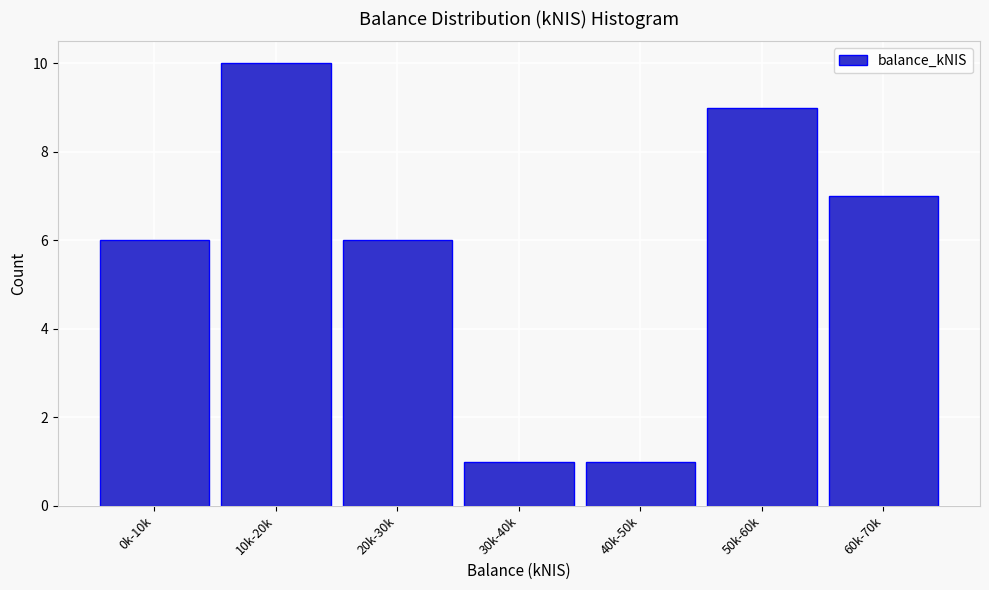

Reading left to right, extract all data points from this chart.

0k-10k=6	10k-20k=10	20k-30k=6	30k-40k=1	40k-50k=1	50k-60k=9	60k-70k=7